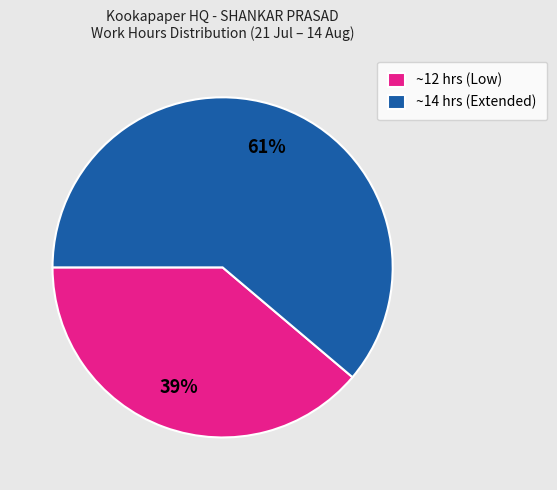

To the nearest percent, what is the difference between the largest and smallest slice percentages?

22%